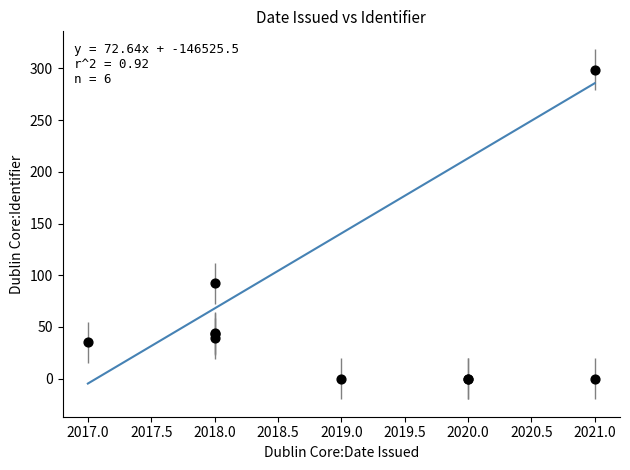

What Y value in the scatter plot is closest to 149?

92